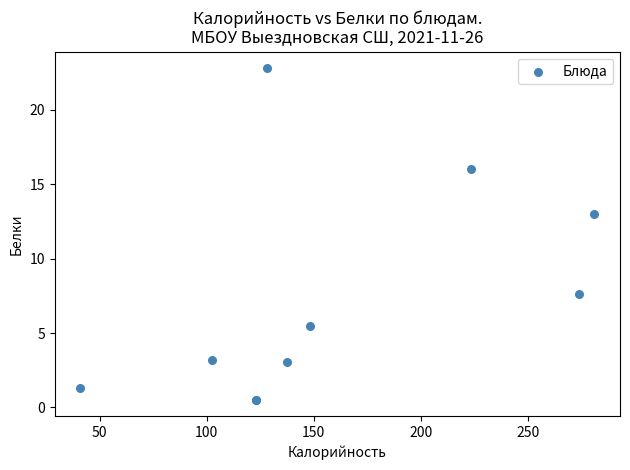

What Y value in the scatter plot is closest to 11?

13.0